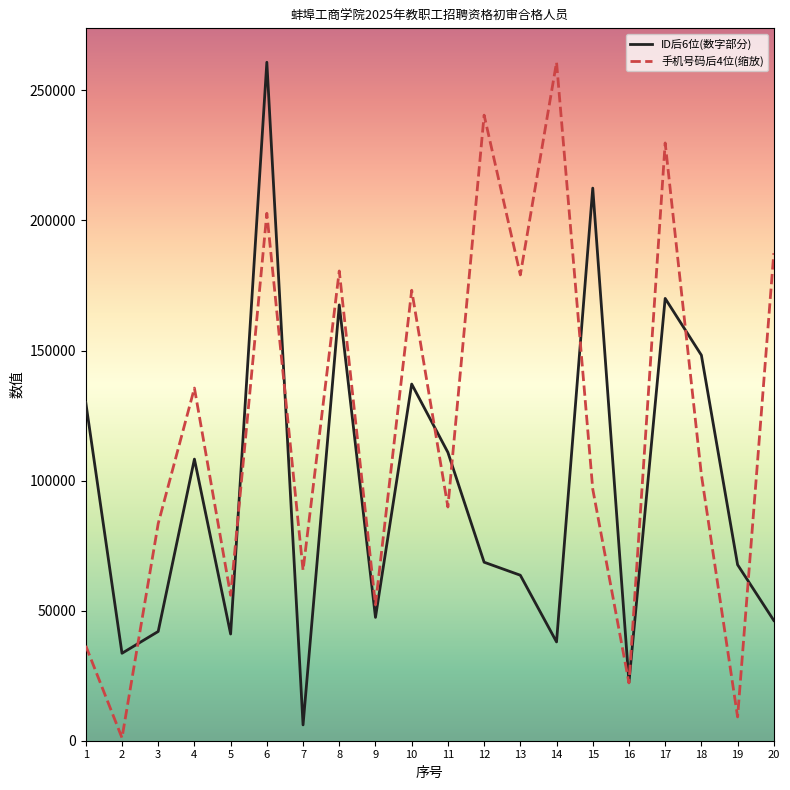

What is the total value across all series at 19?

76794.0